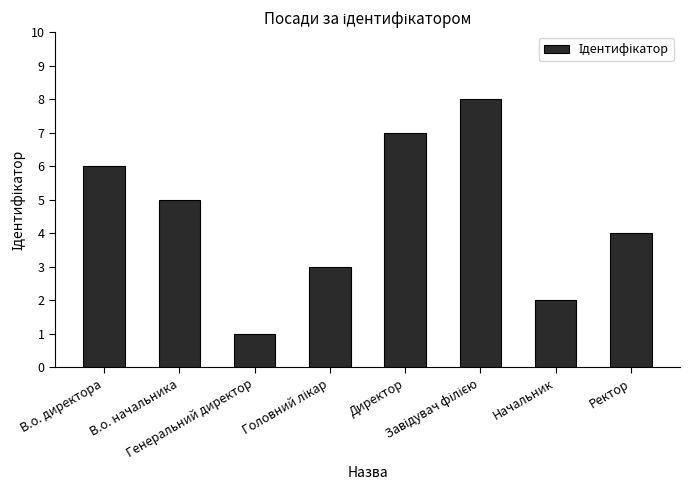

What is the greatest value displayed?

8